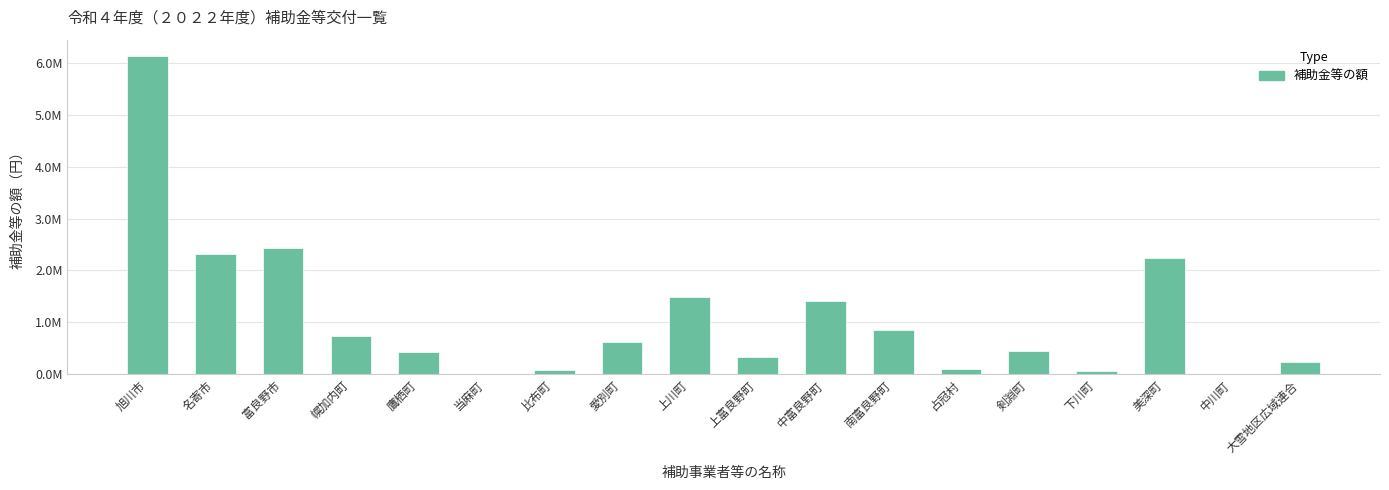

Which has a higher value, 名寄市 or 富良野市?

富良野市